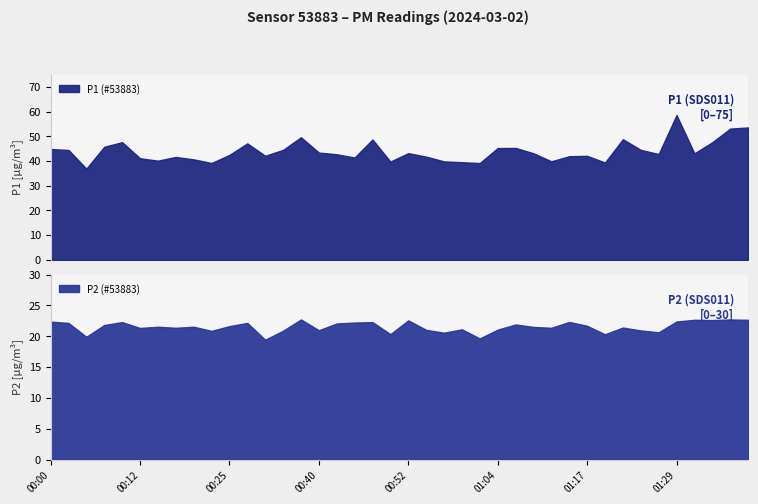

At 01:17, list the series in order from largest to smallest.

P1, P2